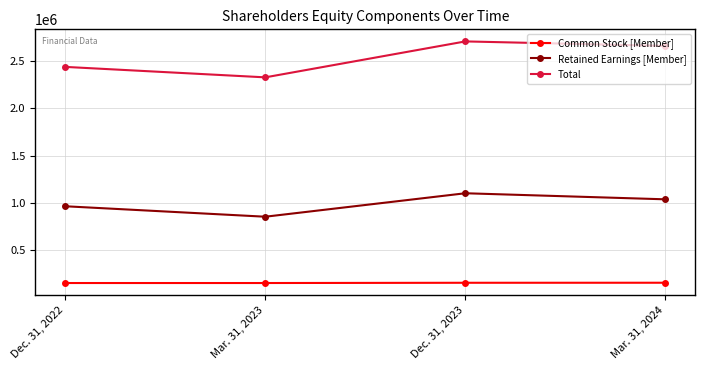

What is the difference between the Total values at Dec. 31, 2022 and Dec. 31, 2023?

269356